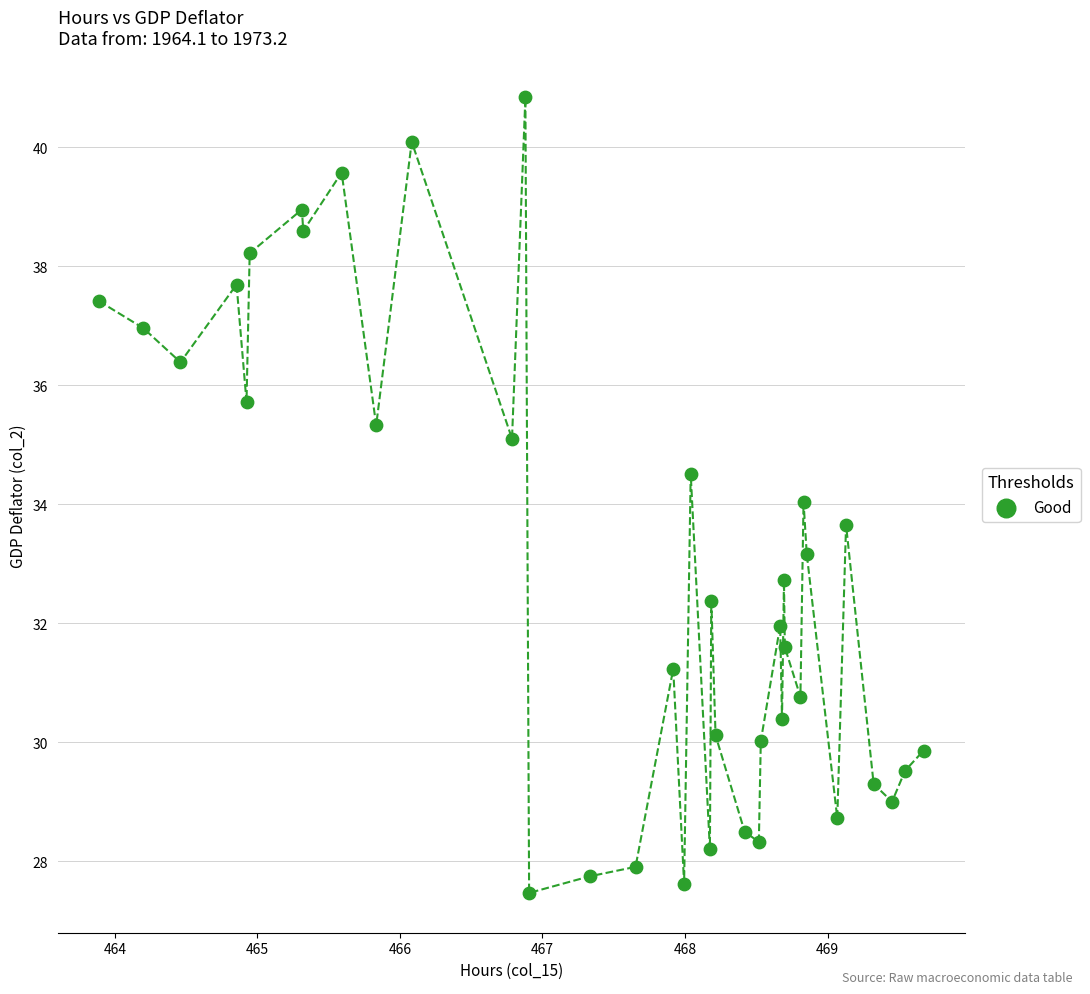

What is the range of X values (max minus min)?

5.8